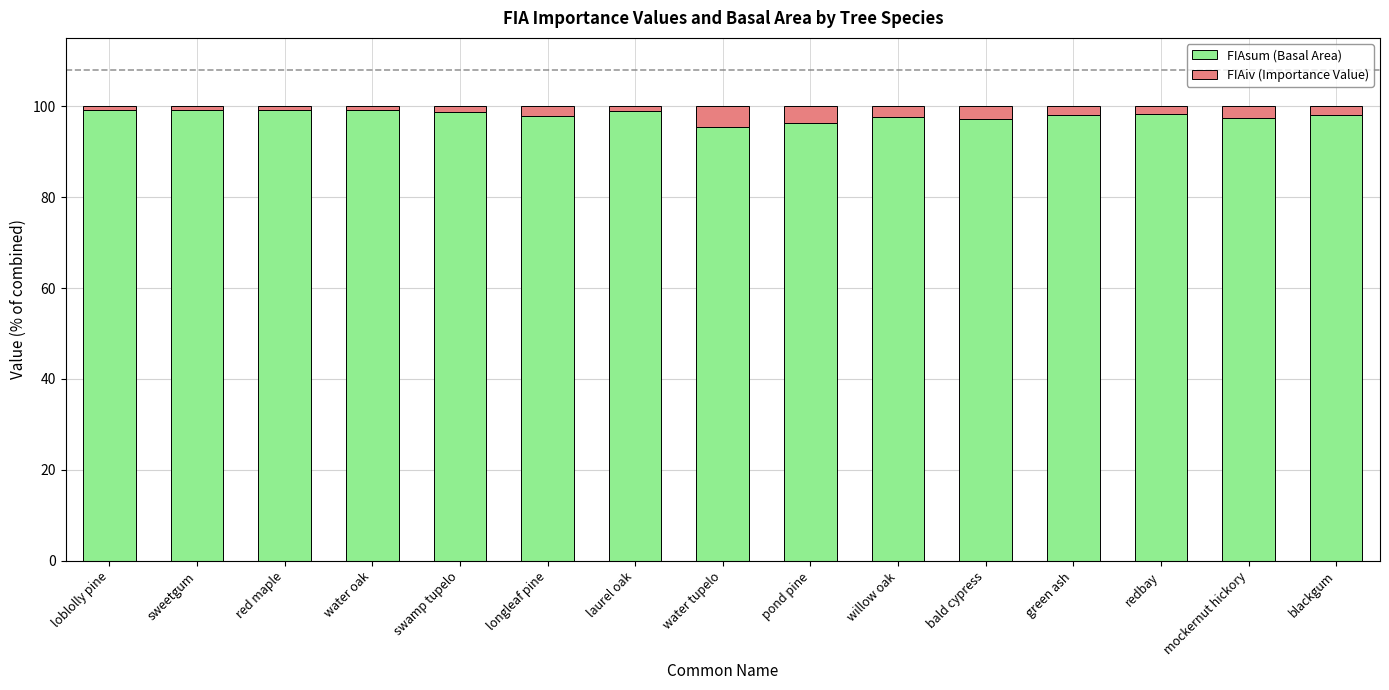

What is the sum of all FIAsum (Basal Area) values?

1470.2